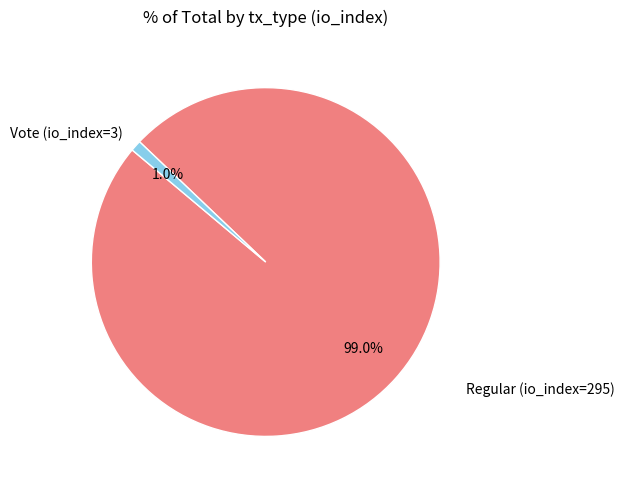

Between Vote (io_index=3) and Regular (io_index=295), which is larger?

Regular (io_index=295)